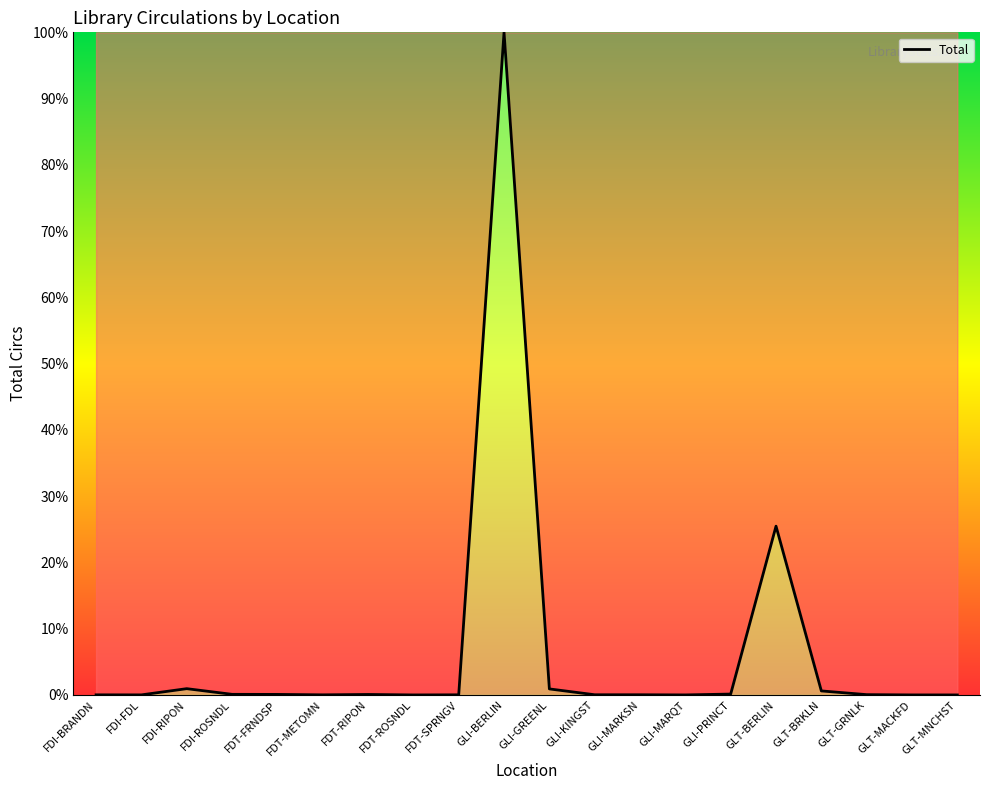

What is the difference between the maximum and minimum values?

100.0